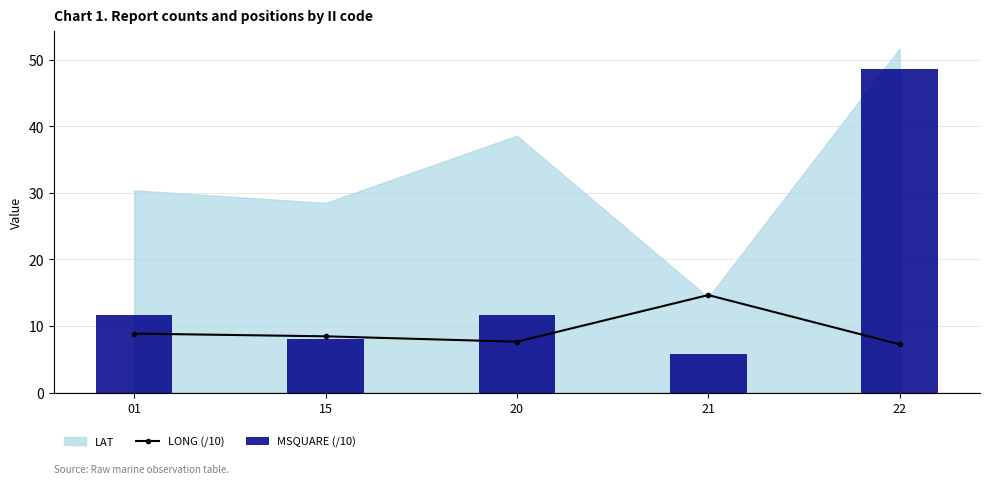

Reading left to right, transcribe all the data shown in this chart.

LONG (/10): 8.9	8.4	7.6	14.7	7.2
MSQUARE (/10): 11.7	8.1	11.6	5.8	48.7